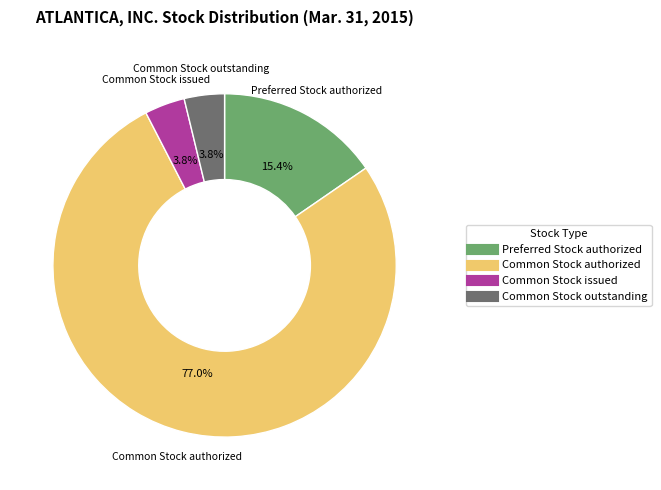

What percentage is the Common Stock issued slice, to the nearest percent?

4%